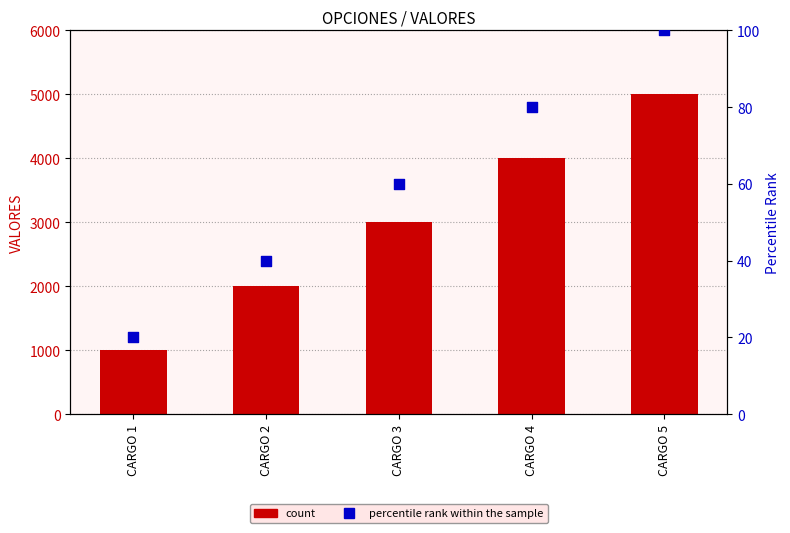

Is the value of percentile rank within the sample at CARGO 1 greater than the value of count at CARGO 3?

No